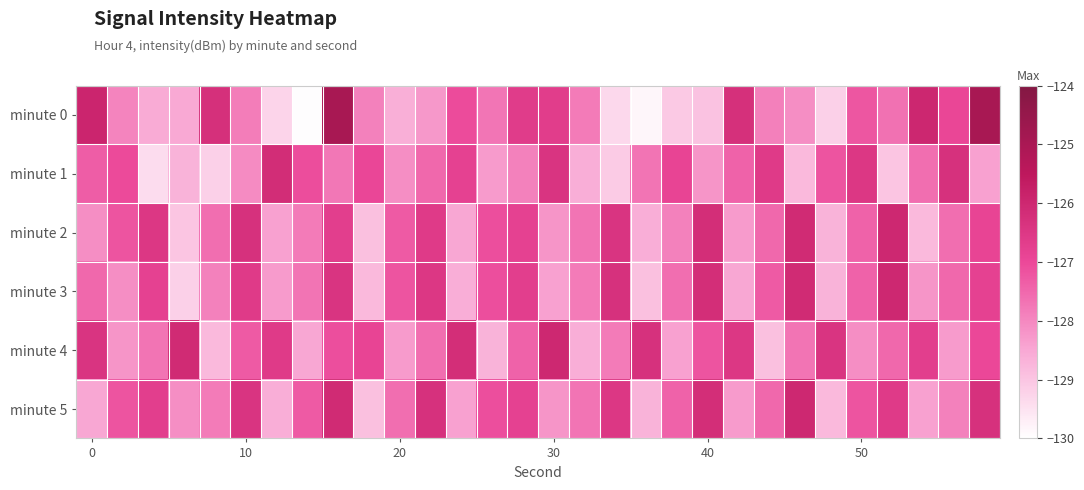

At which category is the sum across all series the highest?

8